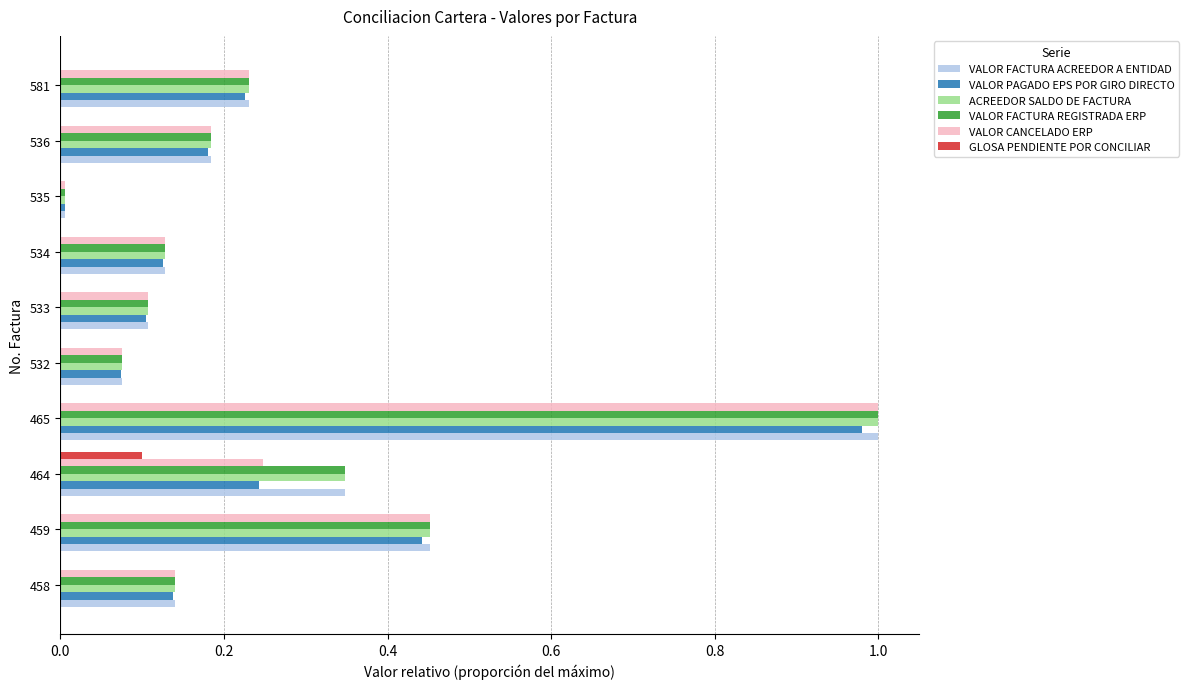

At which category does the chart reach its peak across all series?

465